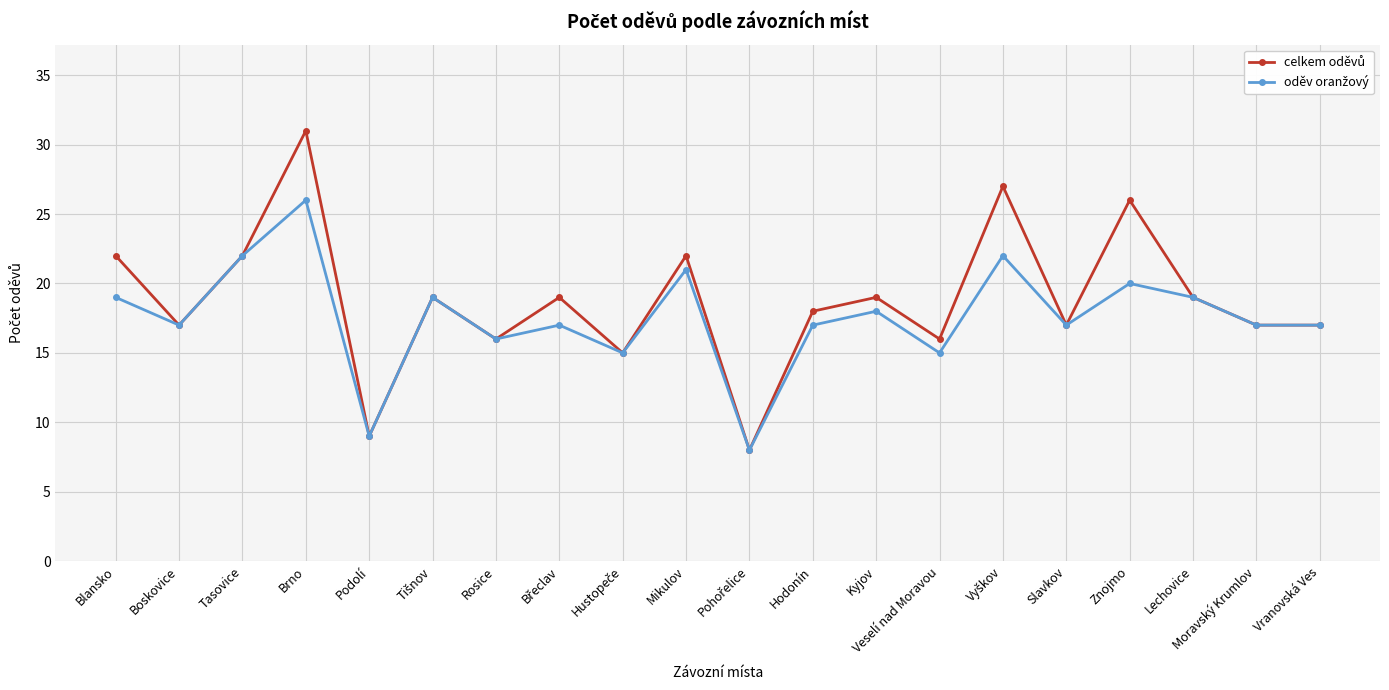

What is the total value across all series at Kyjov?

37